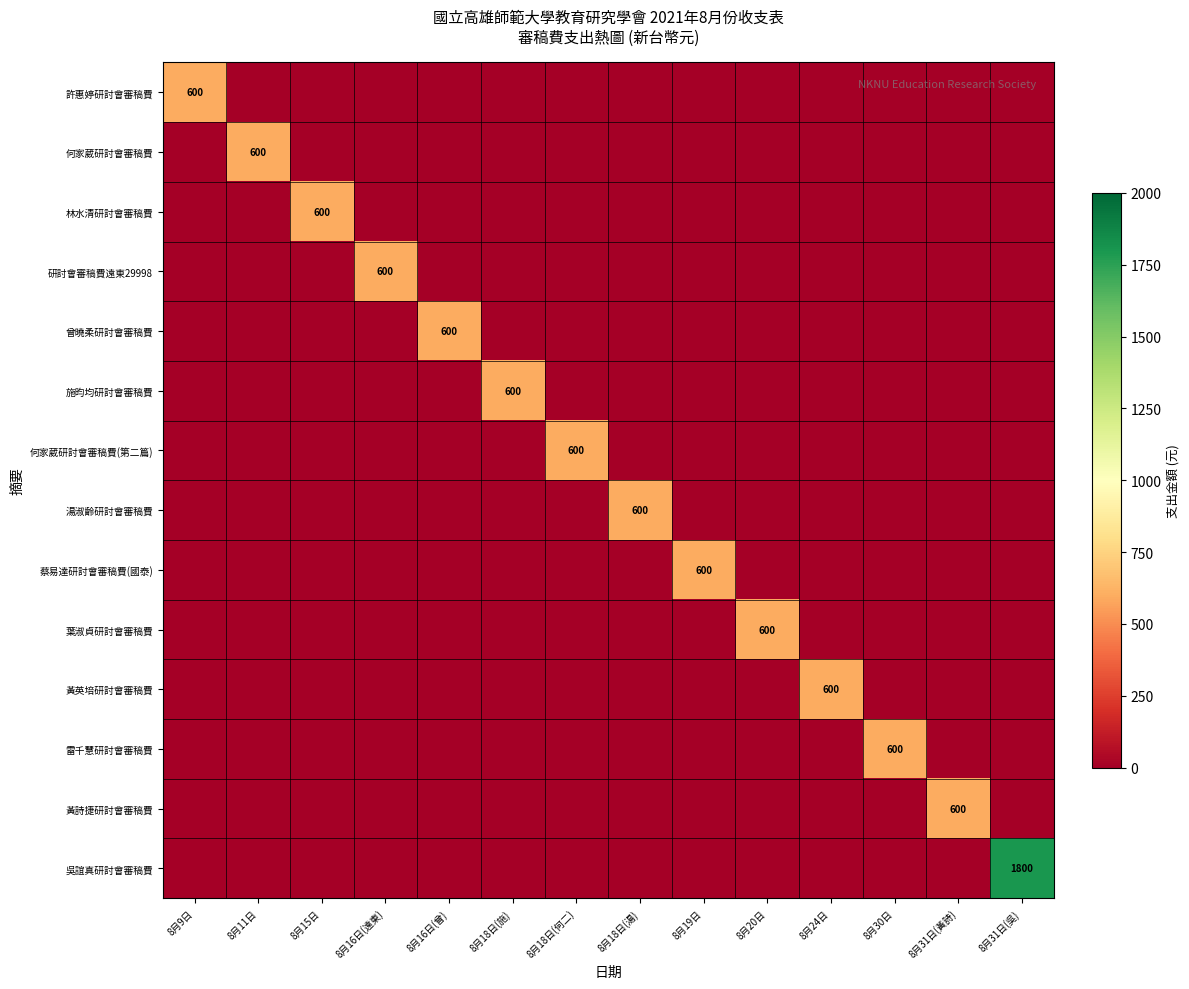

The 林水清研討會審稿費 series shows 600 at 8月15日. True or false?

True